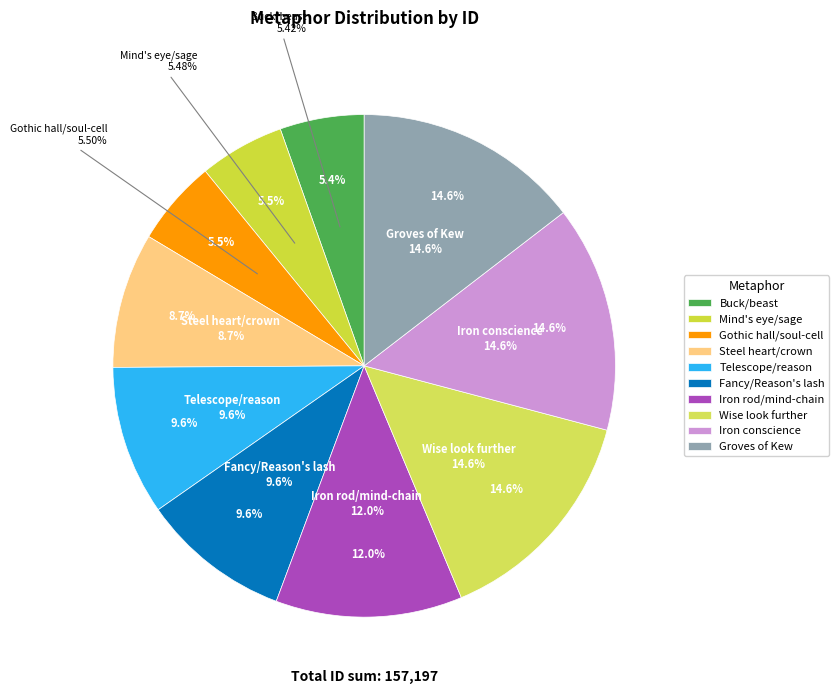

The Mind's eye/sage slice represents 20% of the pie. True or false?

False